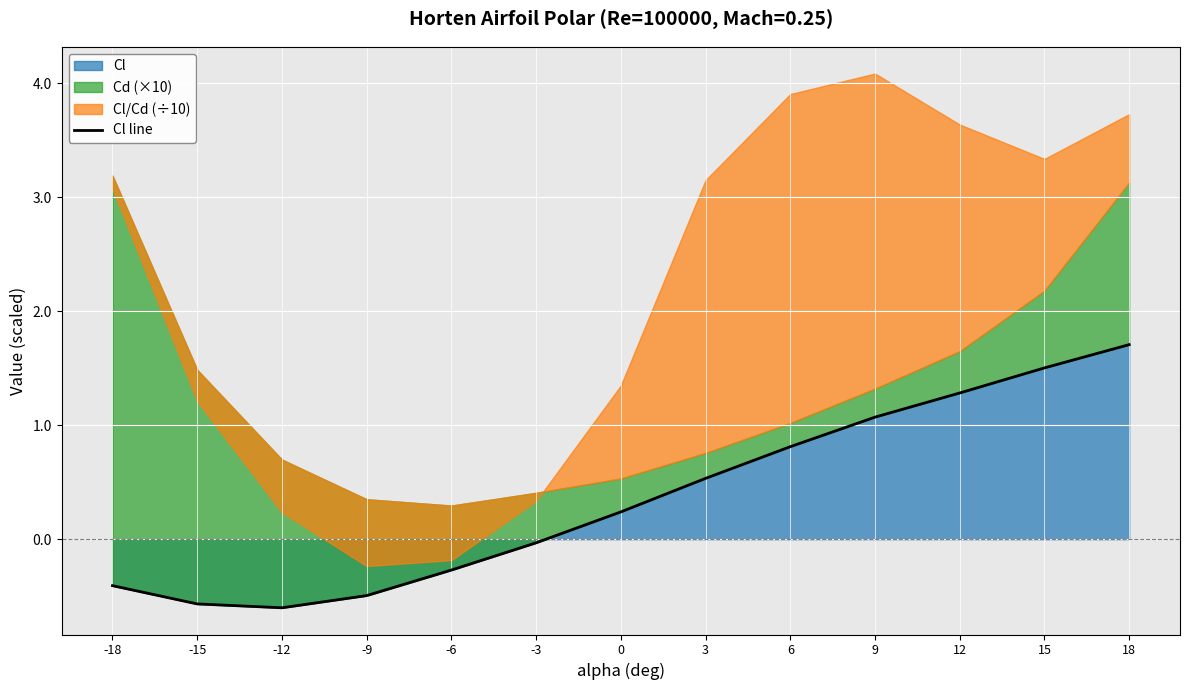

The value at 6 is 0.8. True or false?

True